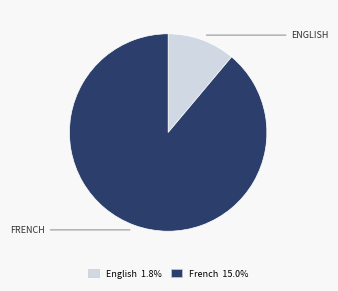

Does French 15.0% account for over 50% of the chart?

Yes